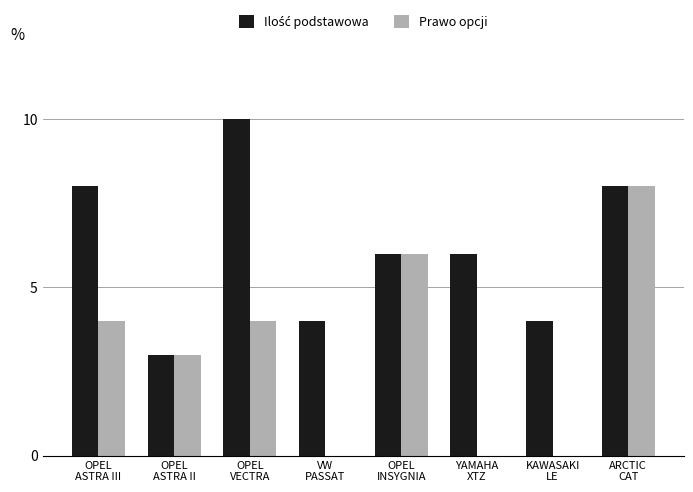

What is the maximum value for Prawo opcji?

8